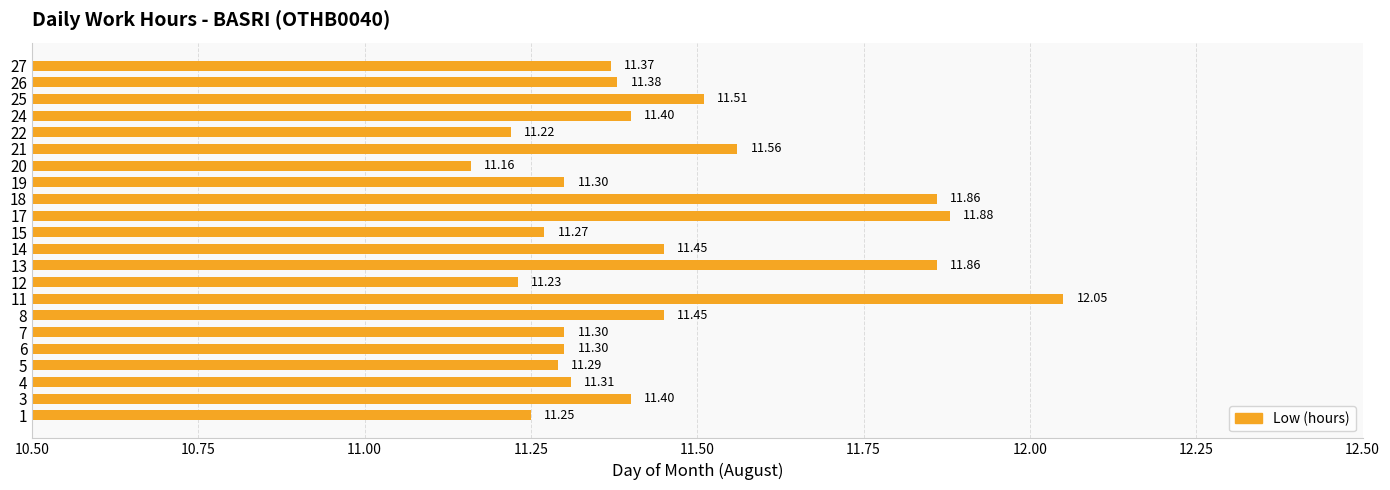

Which category has the highest value across all series?

11